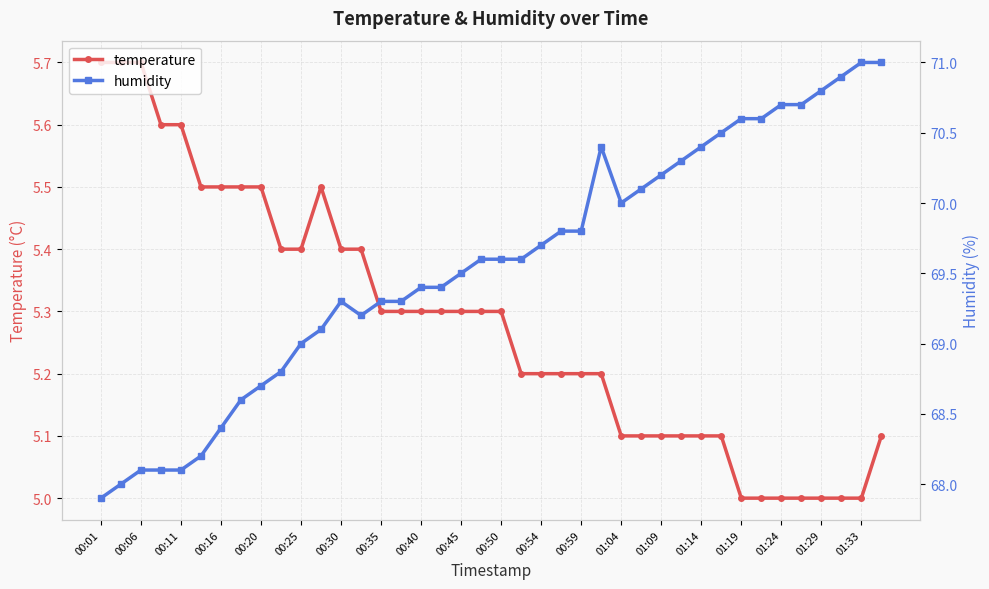

True or false: temperature has a value of 1.9 at 00:45.

False